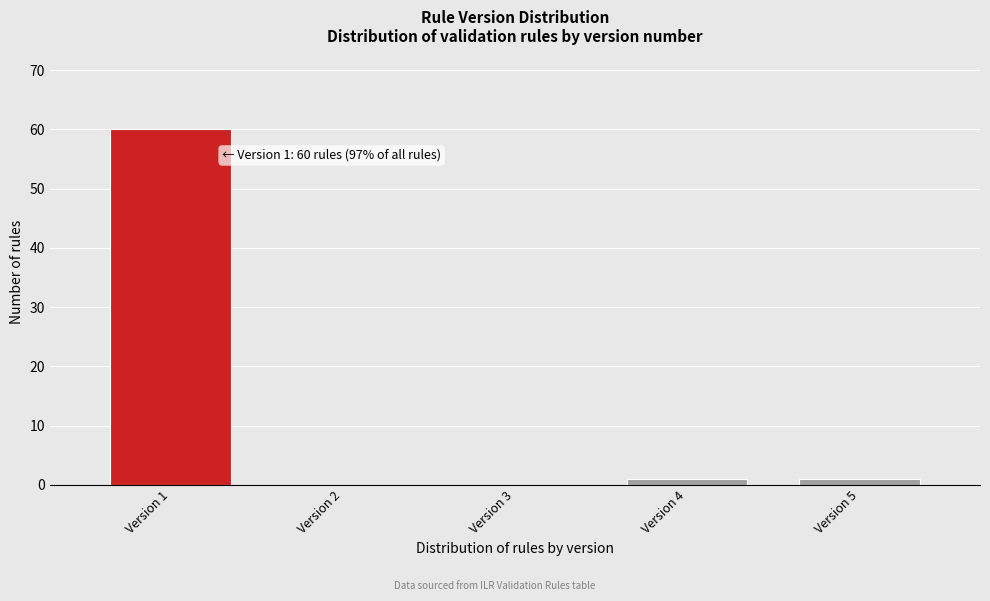

Reading left to right, what are all the values shown in this chart?

Version 1=60	Version 2=0	Version 3=0	Version 4=1	Version 5=1